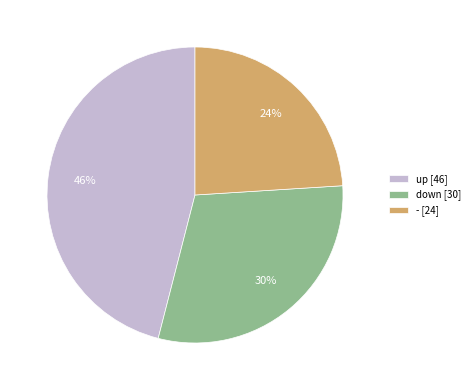

To the nearest percent, what is the combined percentage of down and -?

54%